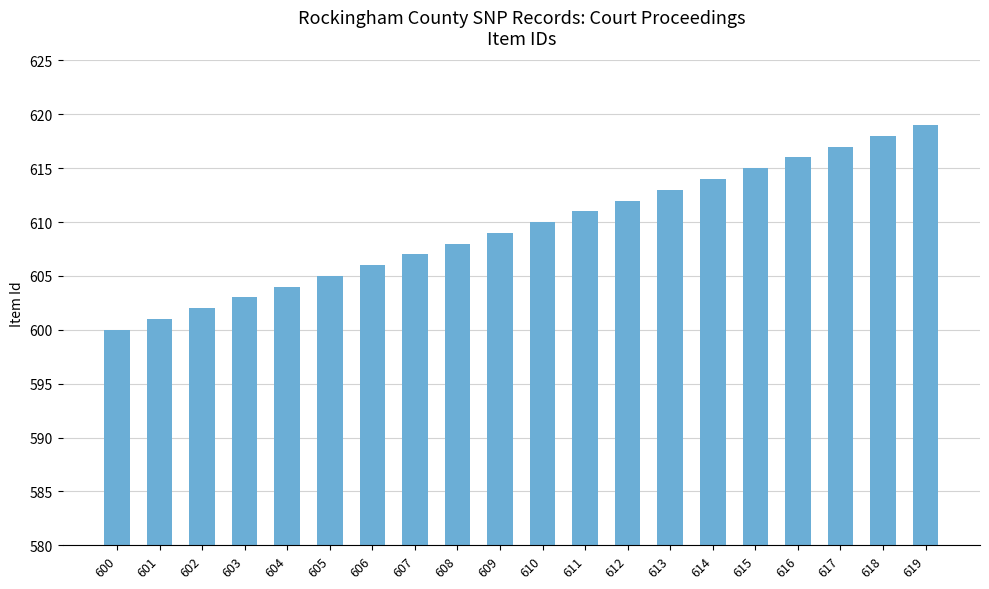

Count the number of categories in the chart.

20